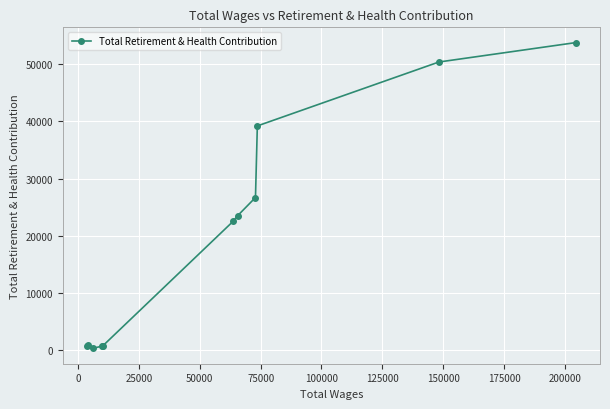

What is the average value?

19922